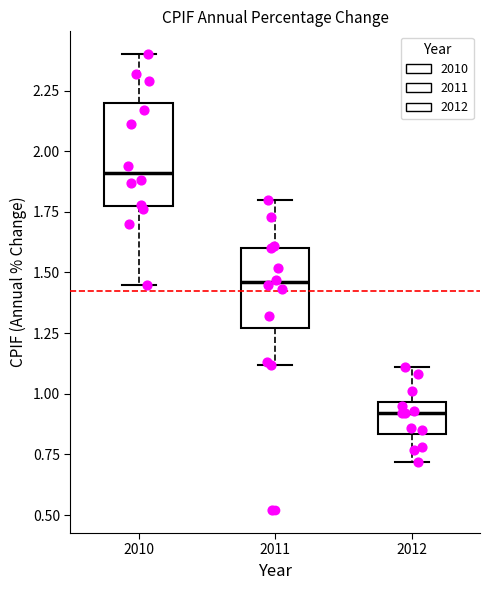

Comparing the boxes themselves (not the whiskers), which one is the tallest?

2010